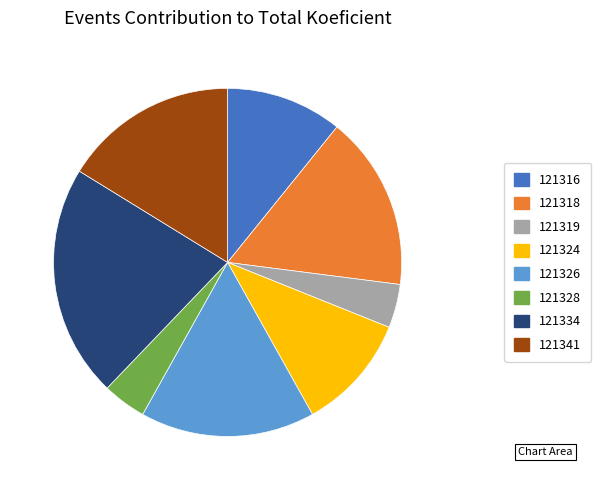

Between 121341 and 121319, which is larger?

121341